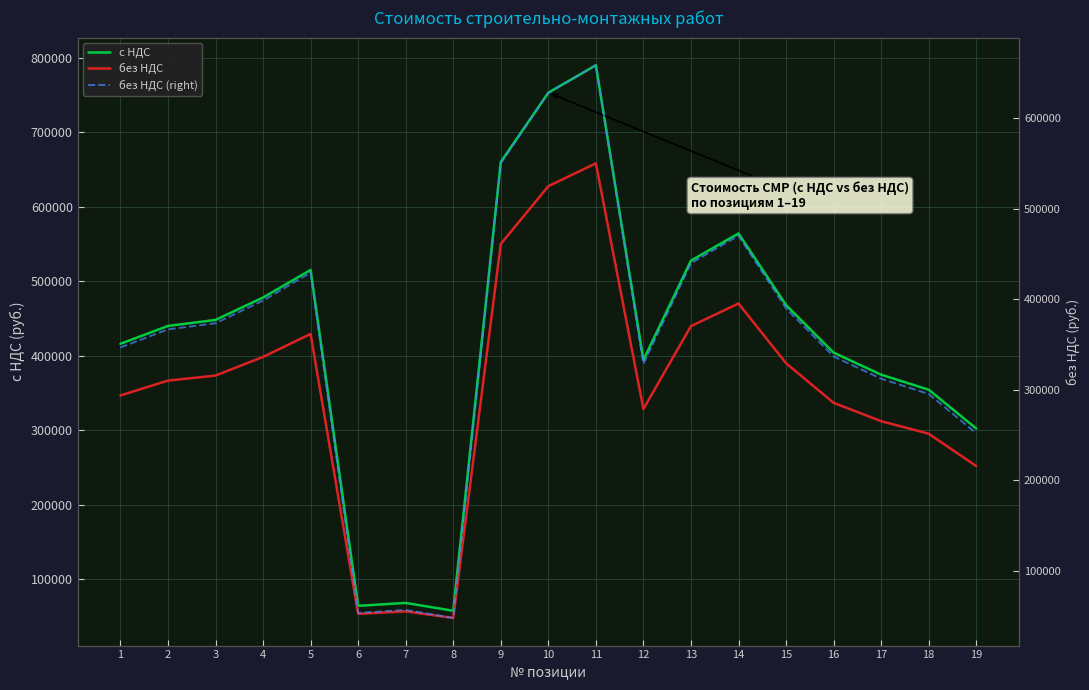

Count the number of categories in the chart.

19